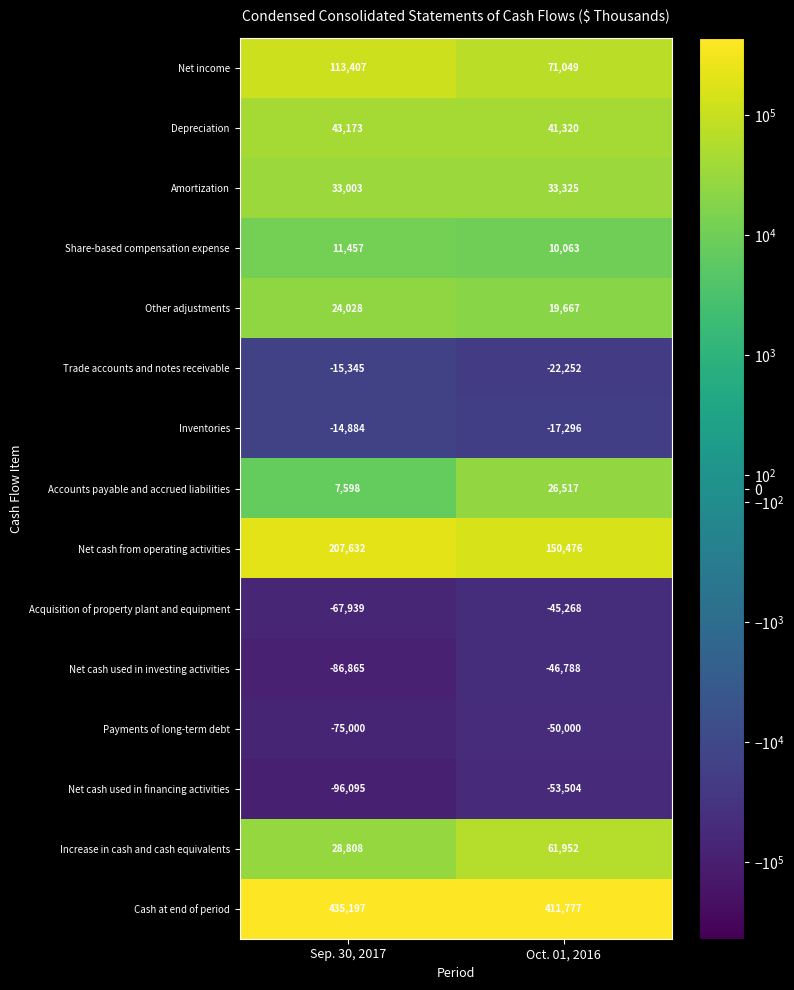

The value of Acquisition of property plant and equipment at Oct. 01, 2016 is -61336. True or false?

False